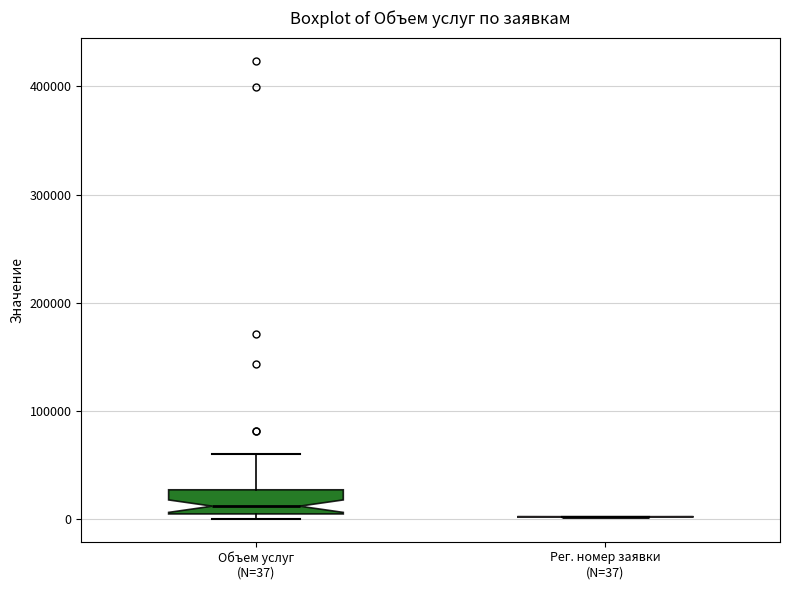

Reading left to right, transcribe this box plot: for each box, give where its median line is, the range the box spans, and where its two whiskers end, as read against the y-axis. The values are not printed on the chart, so give them approximately, as read against the axis.

Объем услуг (N=37): median 10000, box 0 to 30000, whiskers 0 (just below the box's lower edge) to 60000
Рег. номер заявки (N=37): box collapsed to a line at 0, whiskers 0 to 0